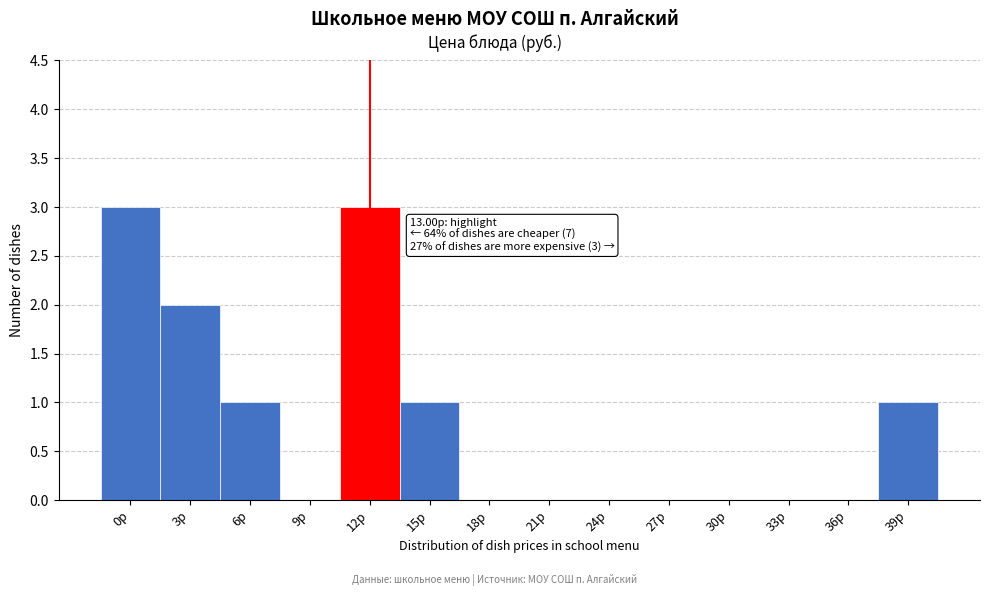

Reading right to left, list all the values displayed in this chart.

39р=1	36р=0	33р=0	30р=0	27р=0	24р=0	21р=0	18р=0	15р=1	12р=3	9р=0	6р=1	3р=2	0р=3